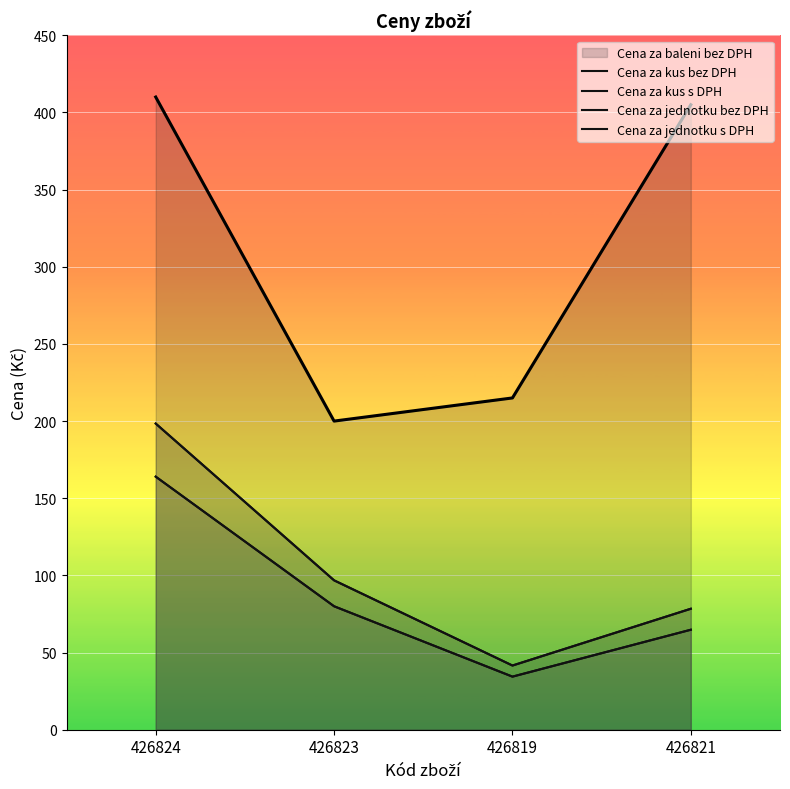

Which series has the widest spread of values?

Cena za kus s DPH